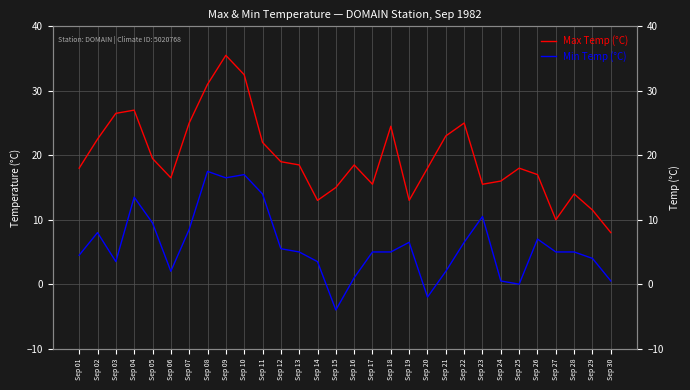

What is the difference between the maximum and minimum values in the Min Temp (°C) series?

21.5